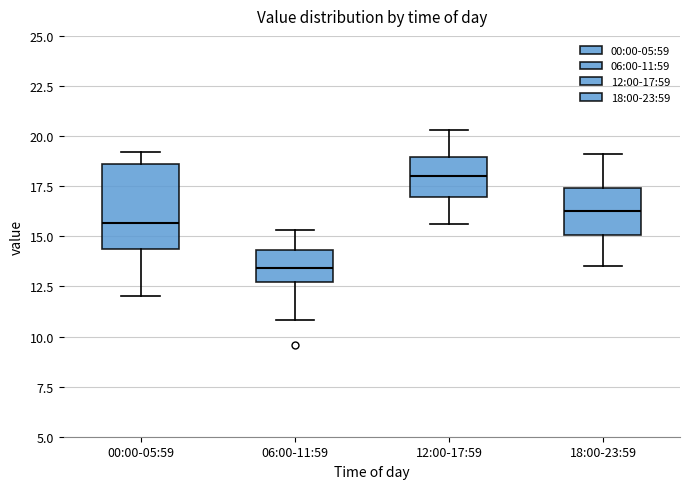

Reading left to right, read every box against the y-axis: the position of its median line, the range the box covers, and the ends of its whiskers. The values are not printed on the chart, so give them approximately, as read against the axis.

00:00-05:59: median 15.5, box 14.5 to 18.5, whiskers 12.0 to 19.0
06:00-11:59: median 13.5, box 12.5 to 14.5, whiskers 11.0 to 15.5
12:00-17:59: median 18.0, box 17.0 to 19.0, whiskers 15.5 to 20.5
18:00-23:59: median 16.5, box 15.0 to 17.5, whiskers 13.5 to 19.0